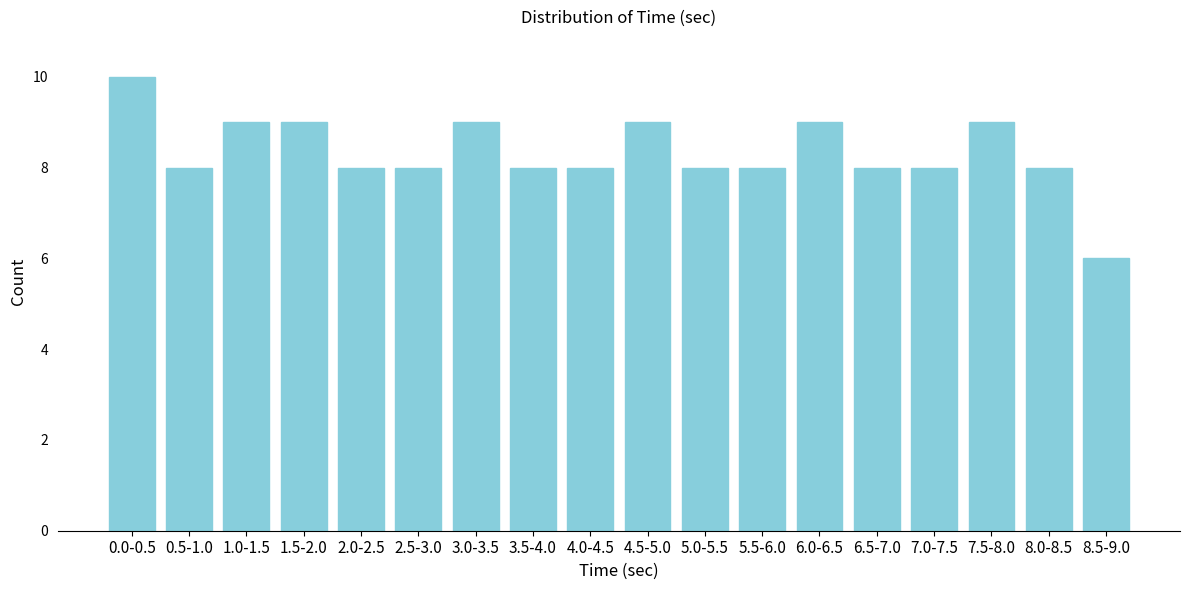

Reading right to left, extract all data points from this chart.

8.5-9.0=6	8.0-8.5=8	7.5-8.0=9	7.0-7.5=8	6.5-7.0=8	6.0-6.5=9	5.5-6.0=8	5.0-5.5=8	4.5-5.0=9	4.0-4.5=8	3.5-4.0=8	3.0-3.5=9	2.5-3.0=8	2.0-2.5=8	1.5-2.0=9	1.0-1.5=9	0.5-1.0=8	0.0-0.5=10